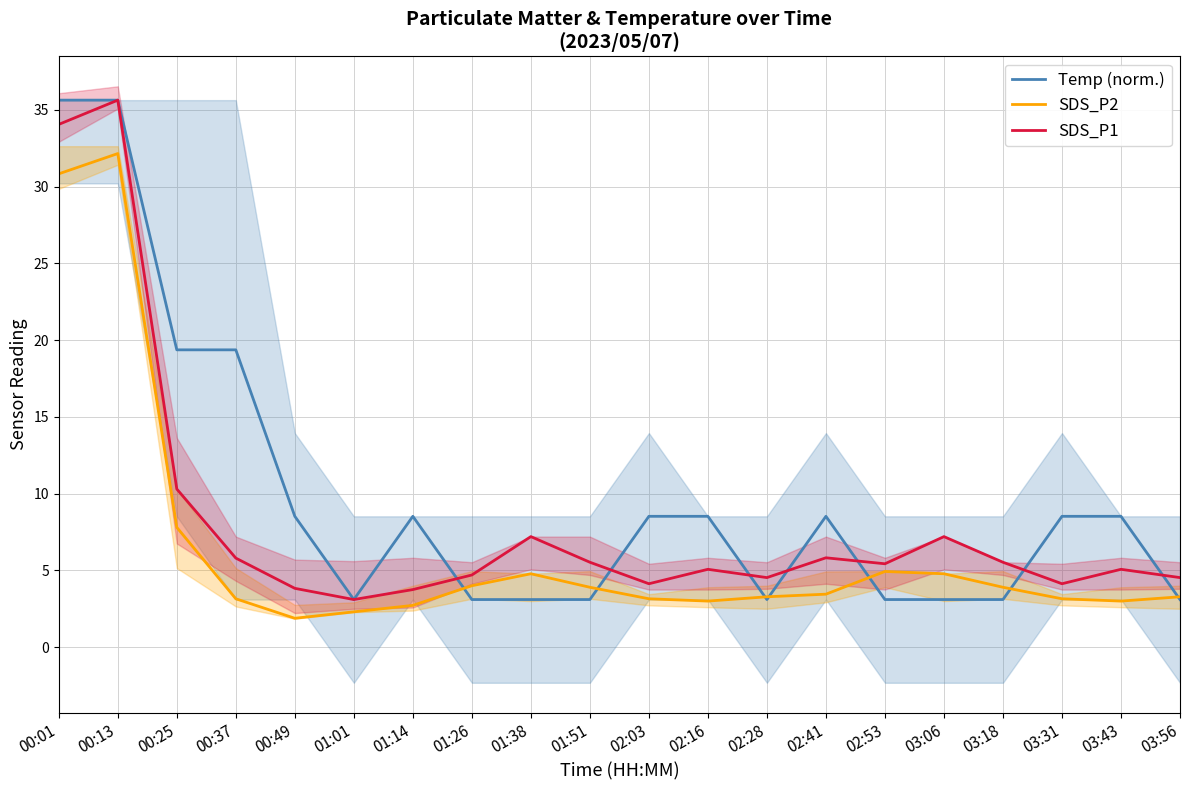

How many distinct data groups are displayed?

3